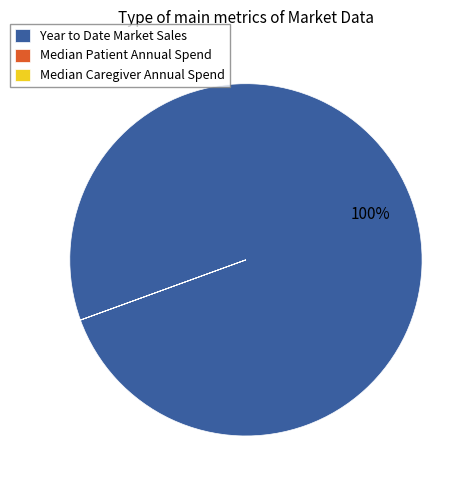

Is there any slice that represents more than half of the pie?

Yes